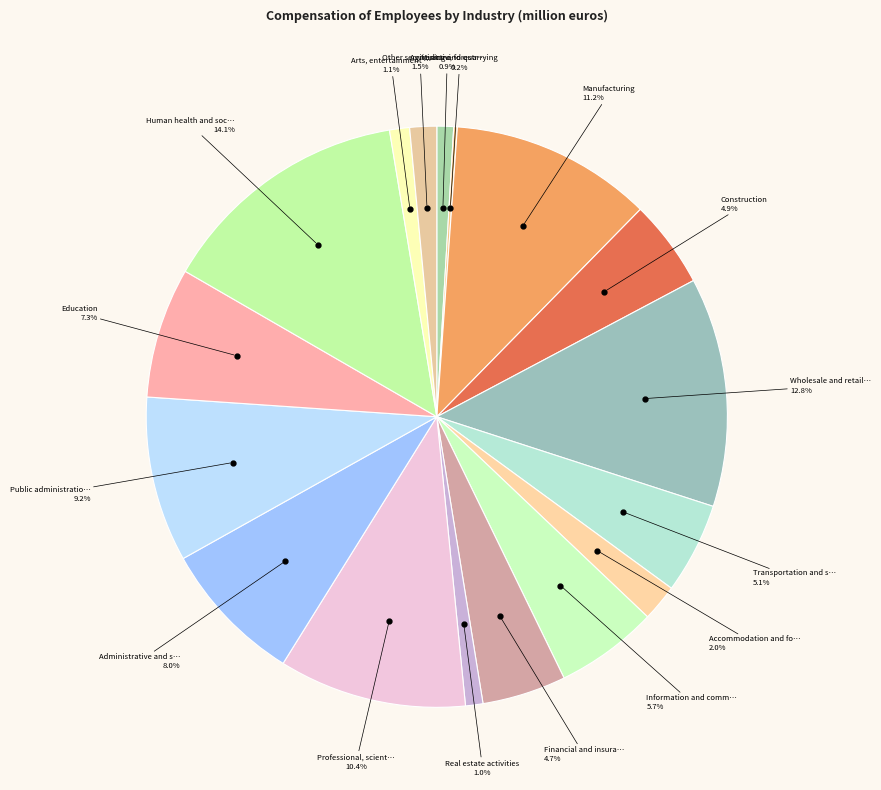

To the nearest percent, what is the average slice percentage?

6%